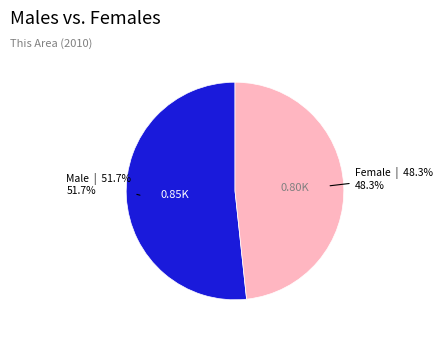

Is there any slice that represents more than half of the pie?

Yes